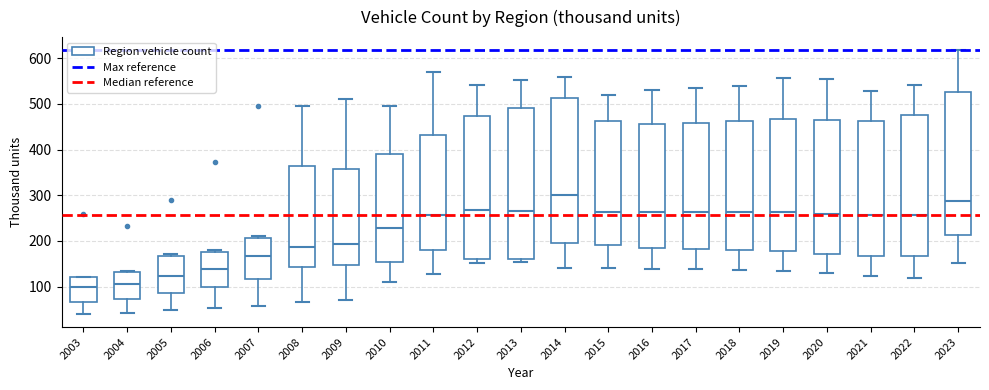

Which box is the tallest, from its lower edge to its upper edge?

2013